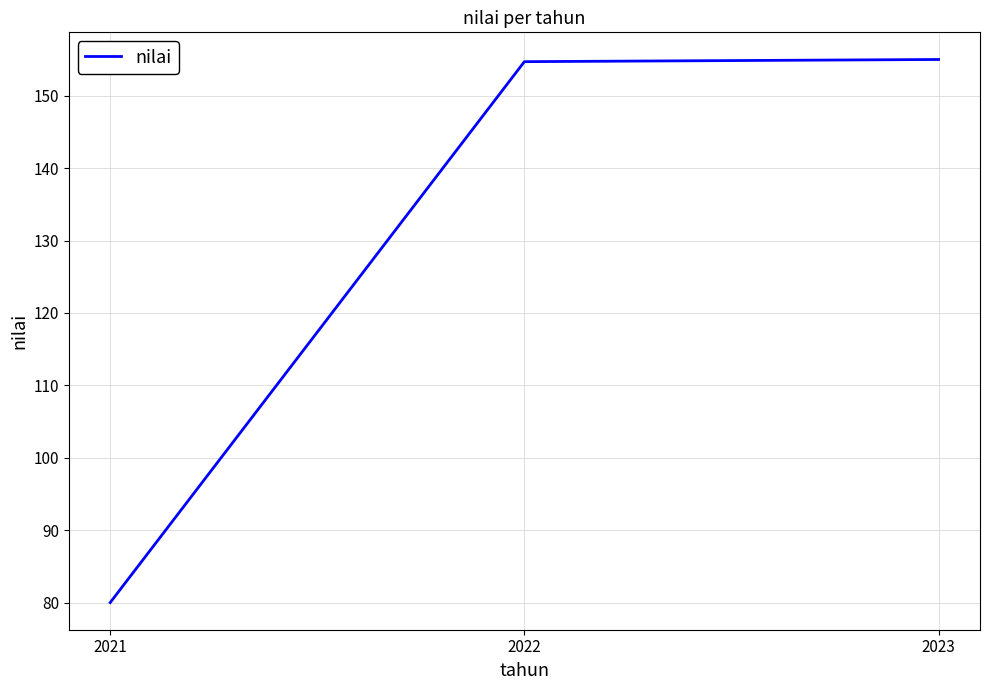

The value at 2022 is 75.9. True or false?

False